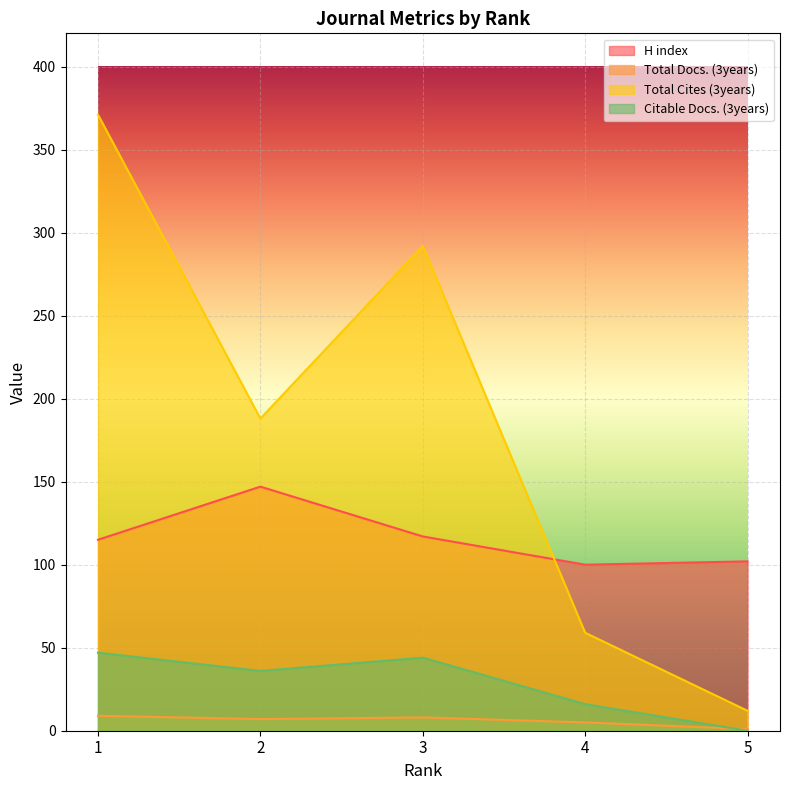

How many lines are shown in the chart?

4